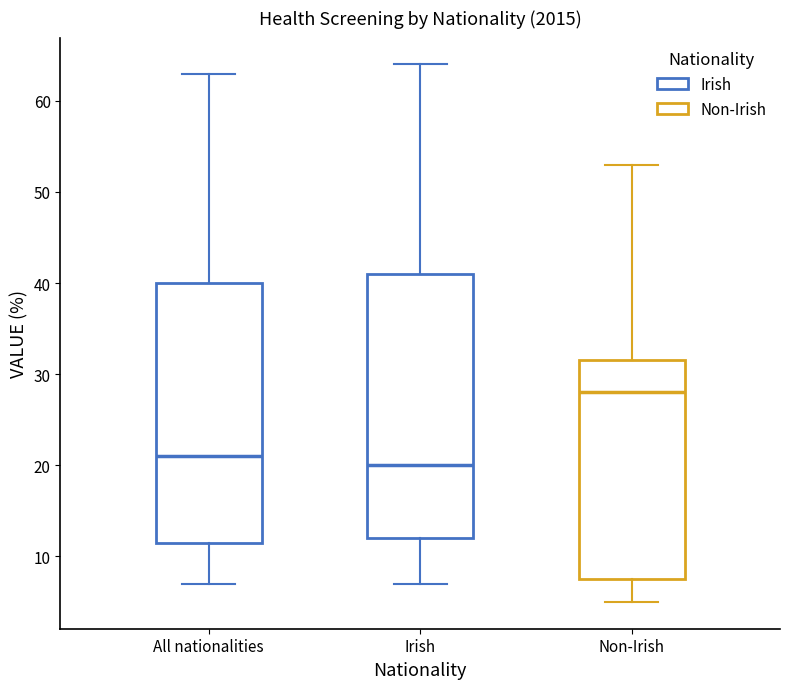

Which box's median line is the lowest?

Irish